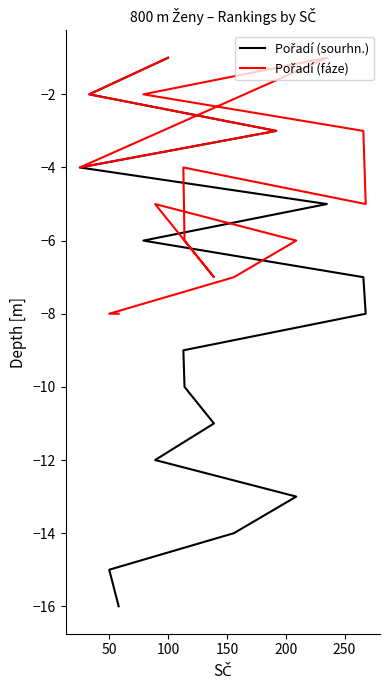

What is the difference between the maximum and minimum values in the Pořadí (fáze) series?

7